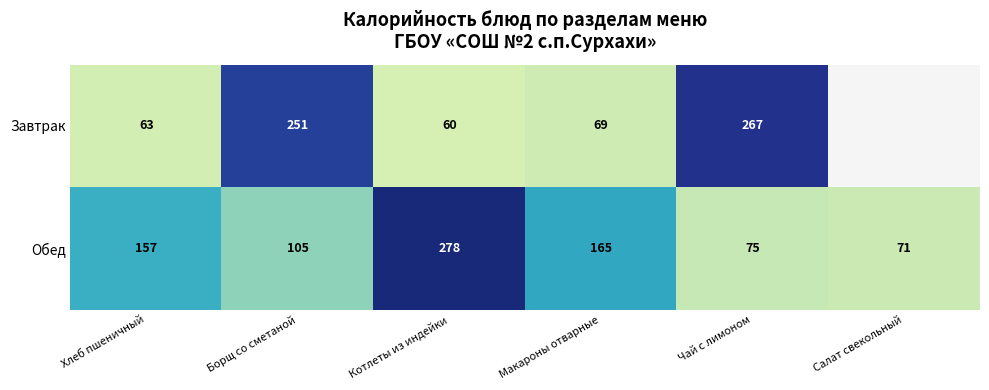

At which label is Обед closest to 174?

Макароны отварные